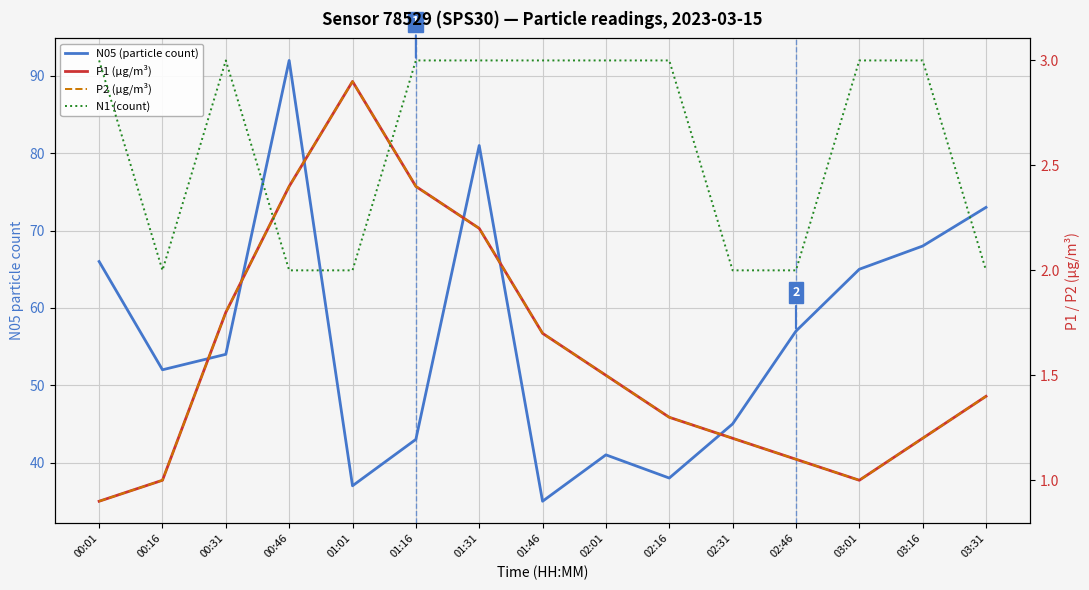

What is the highest value of the P1 (µg/m³) series?

2.9